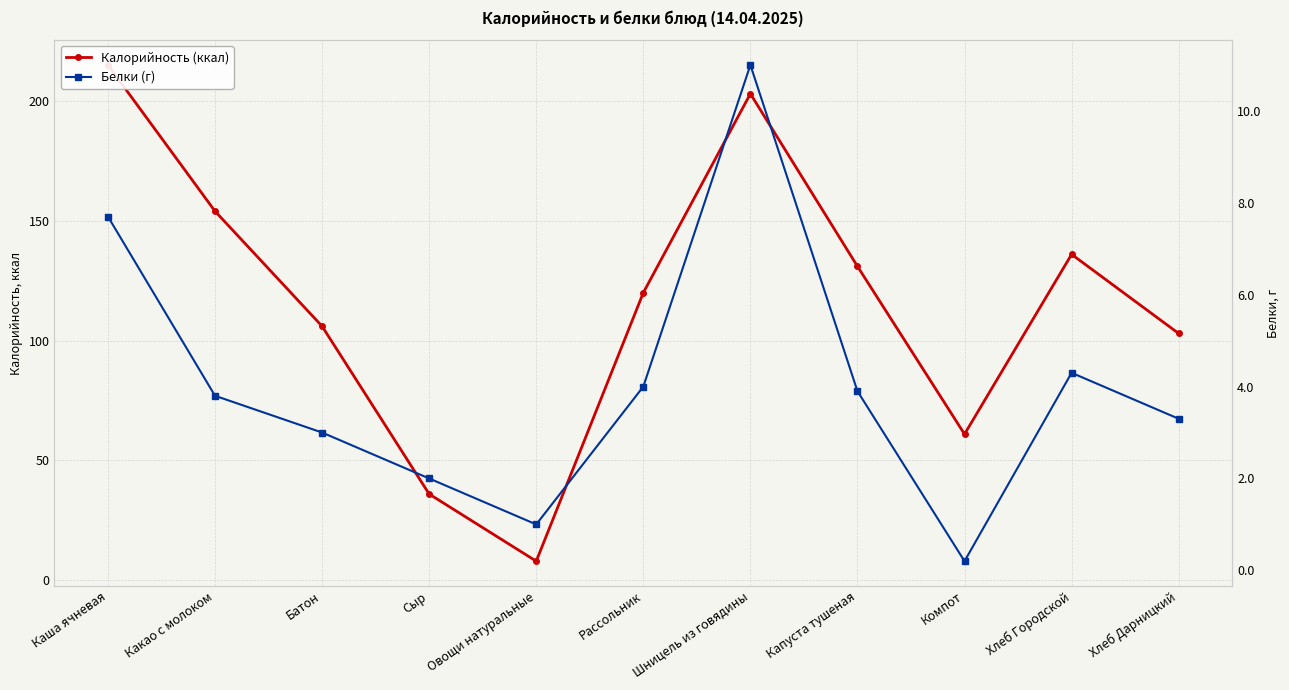

Reading left to right, what are all the values shown in this chart?

Калорийность (ккал): Каша ячневая=215.0	Какао с молоком=154.0	Батон=106.0	Сыр=36.0	Овощи натуральные=8.0	Рассольник=120.0	Шницель из говядины=203.0	Капуста тушеная=131.0	Компот=61.0	Хлеб Городской=136.0	Хлеб Дарницкий=103.0
Белки (г): Каша ячневая=7.7	Какао с молоком=3.8	Батон=3.0	Сыр=2.0	Овощи натуральные=1.0	Рассольник=4.0	Шницель из говядины=11.0	Капуста тушеная=3.9	Компот=0.2	Хлеб Городской=4.3	Хлеб Дарницкий=3.3